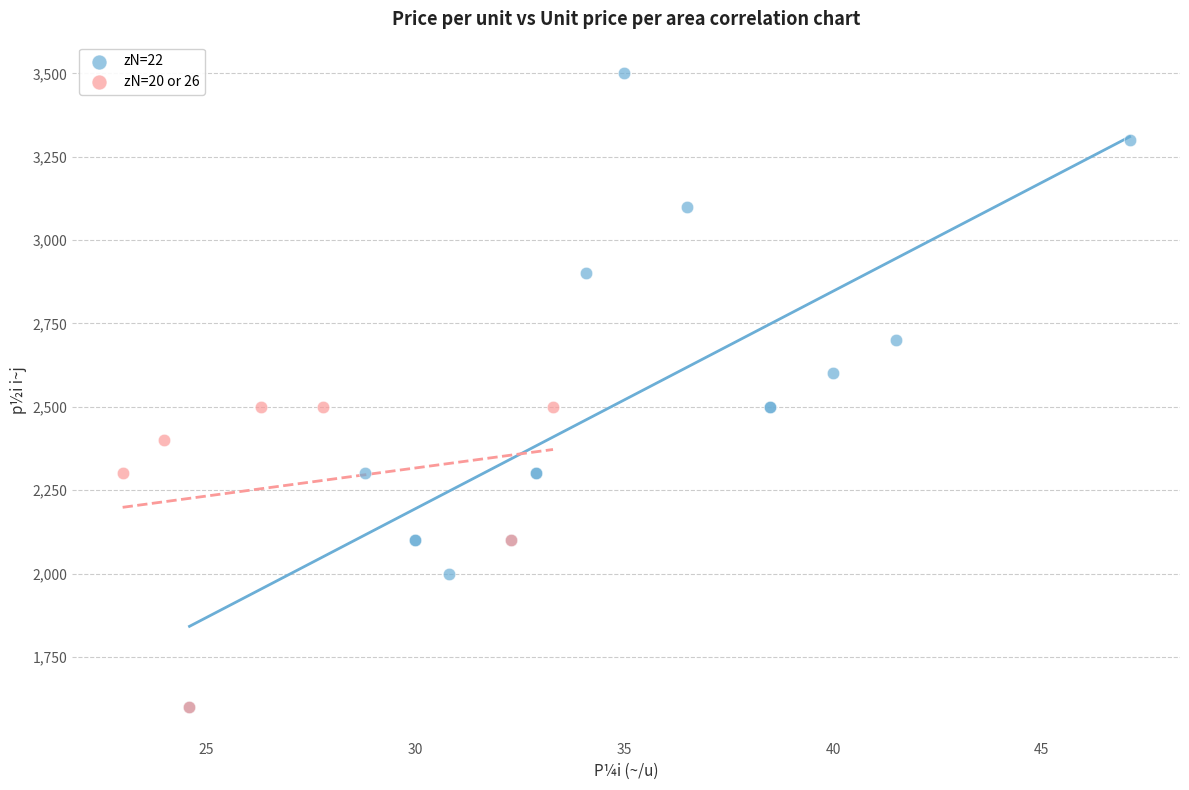

Which series reaches the maximum Y coordinate?

zN=22